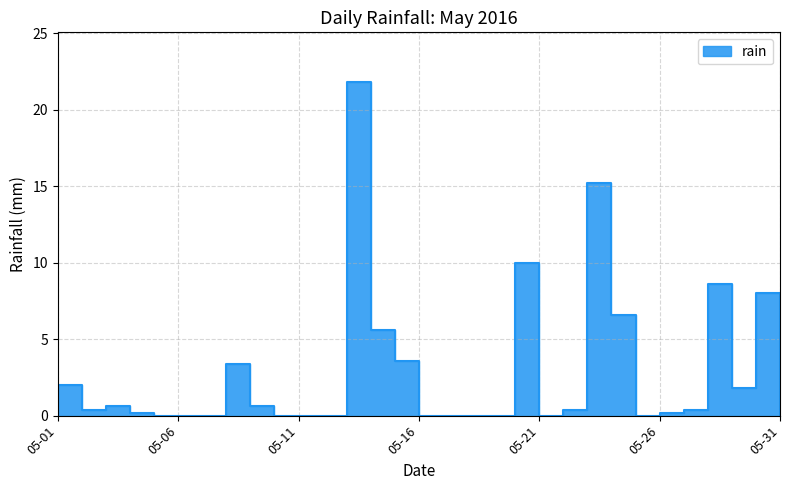

List the labels in order of value, smallest first.

05-05, 05-06, 05-07, 05-10, 05-11, 05-12, 05-16, 05-17, 05-18, 05-19, 05-21, 05-25, 05-31, 05-04, 05-26, 05-02, 05-22, 05-27, 05-03, 05-09, 05-29, 05-01, 05-08, 05-15, 05-14, 05-24, 05-30, 05-28, 05-20, 05-23, 05-13